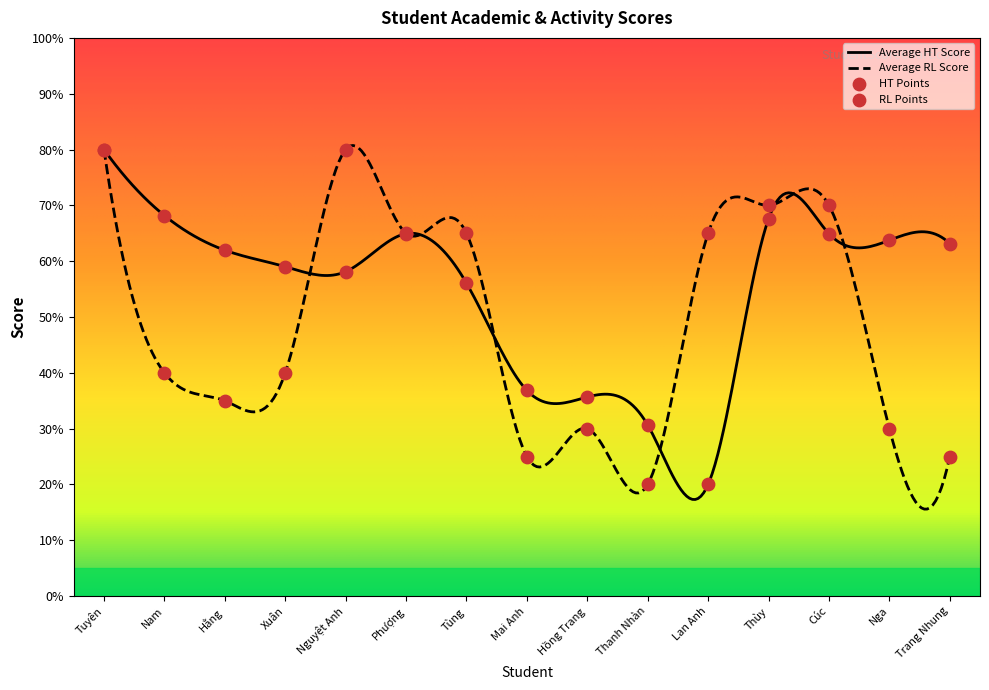

Is the value of Average RL Score at Tuyên greater than the value of Average HT Score at Cúc?

Yes